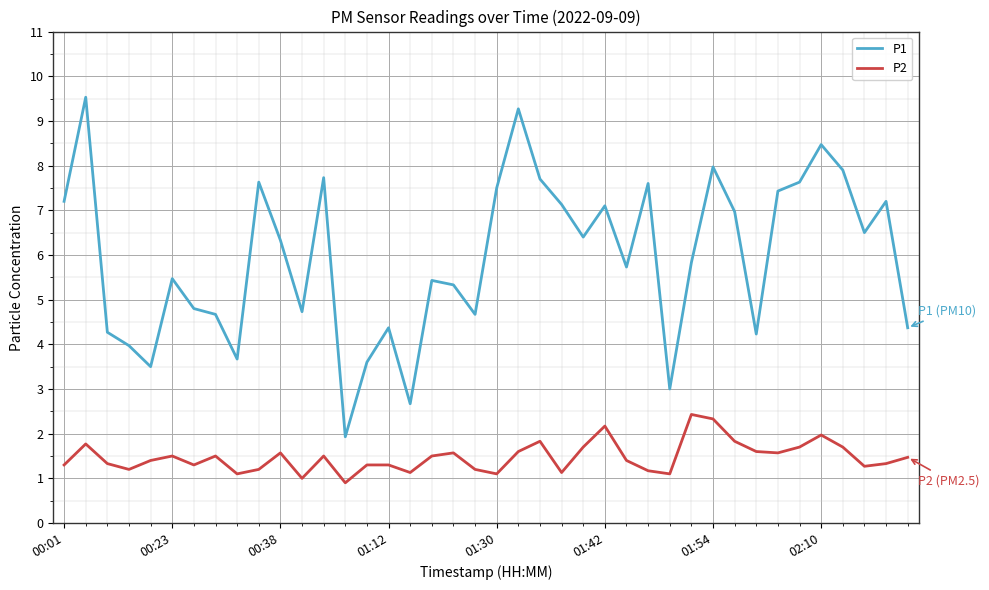

True or false: P2 and P1 cross at least once.

False